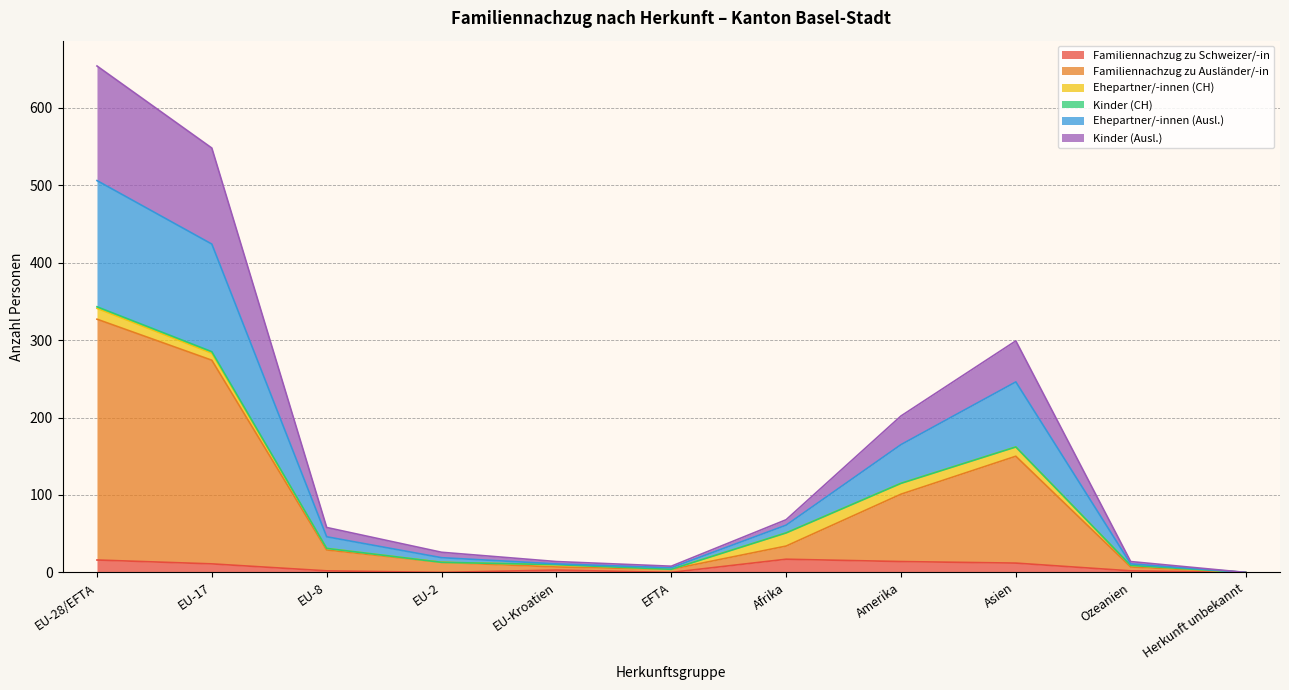

At which category is the sum across all series the highest?

EU-28/EFTA